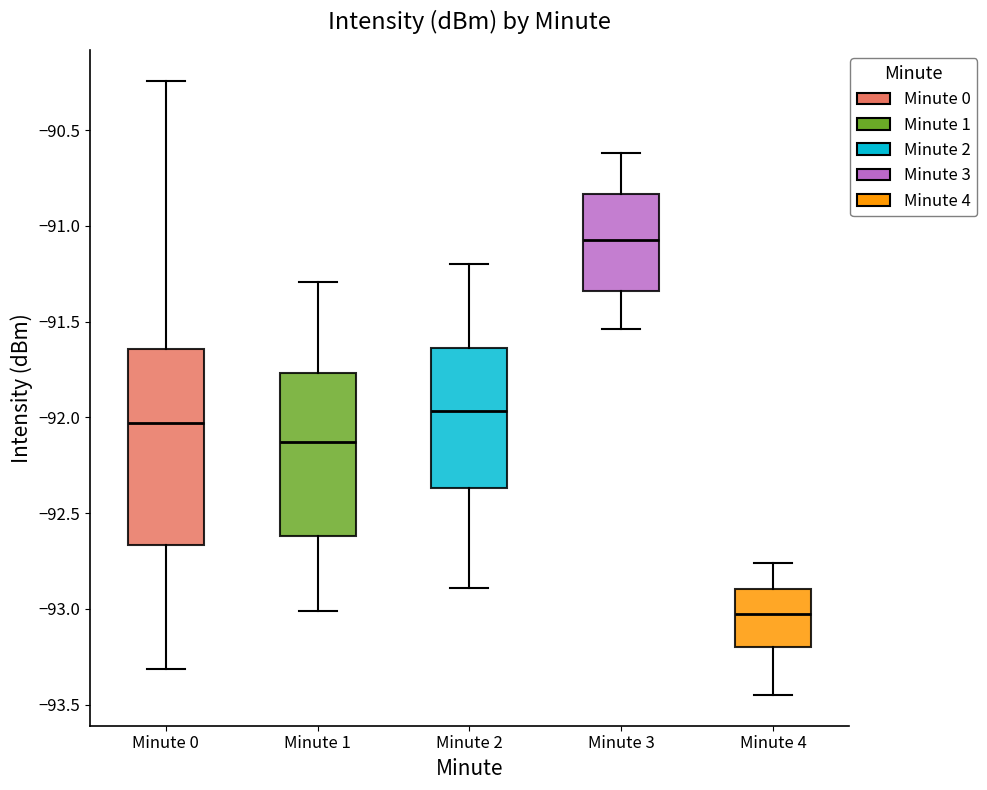

Where does the lower whisker of the box for Minute 3 end on the y-axis? The values are not printed on the chart, so give them approximately, as read against the axis.

-91.55